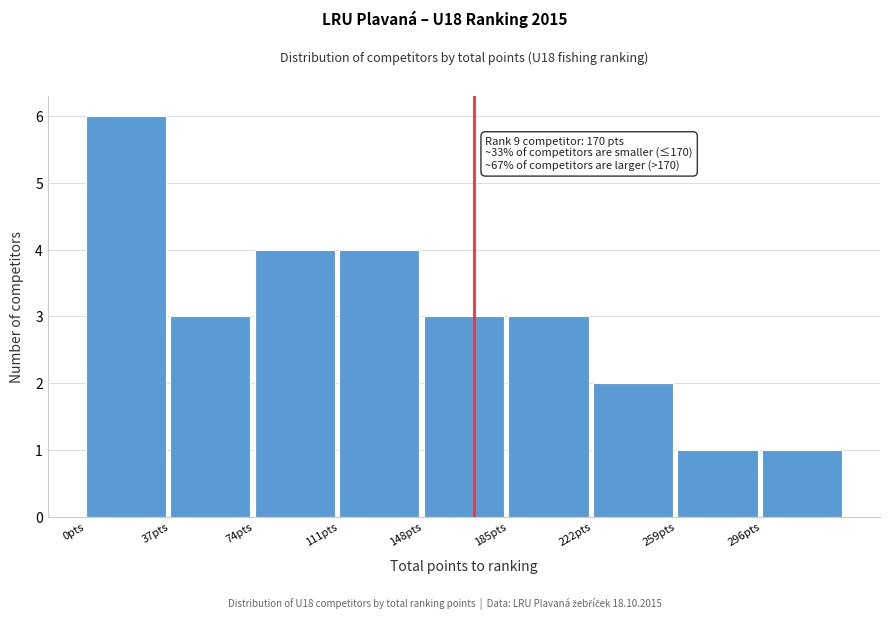

Over which range of the x-axis is the bar tallest?

0 to 37